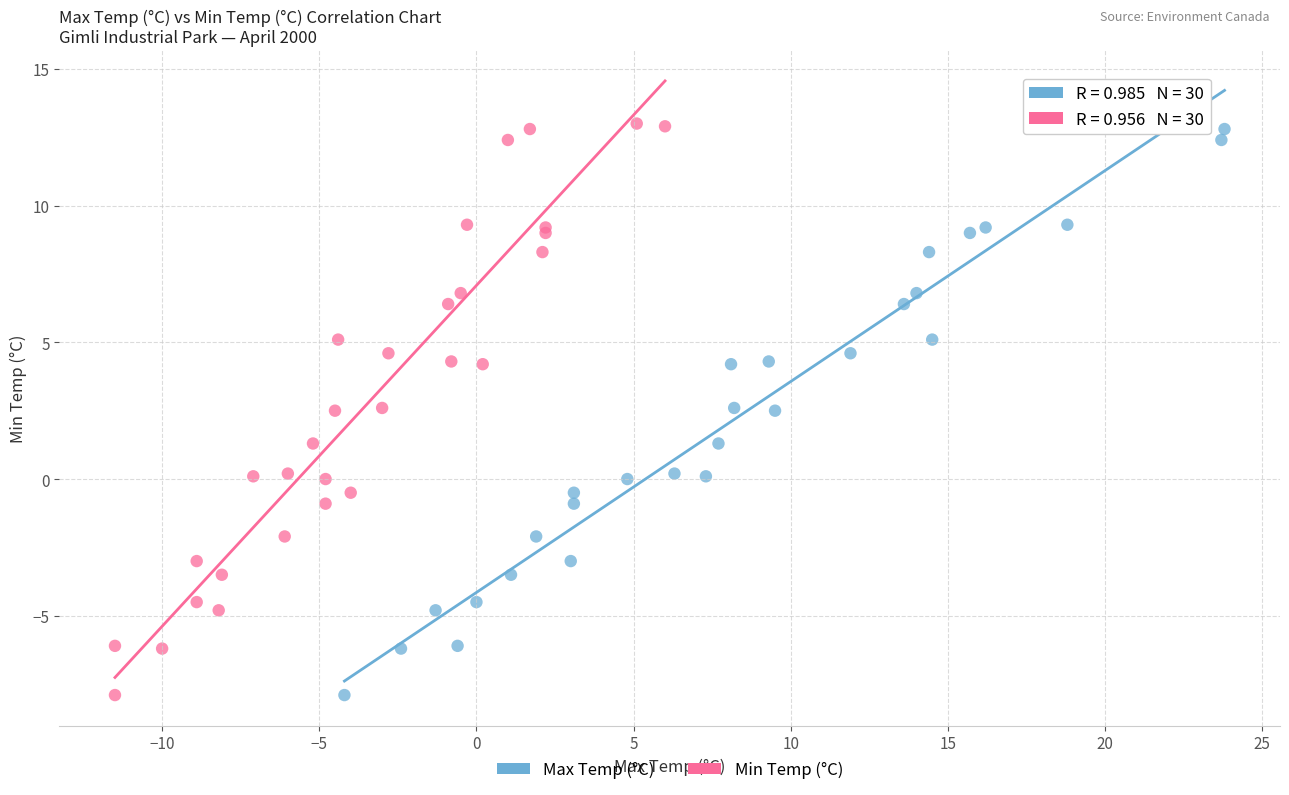

What are all the series names shown in the legend?

Max Temp (°C), Min Temp (°C)